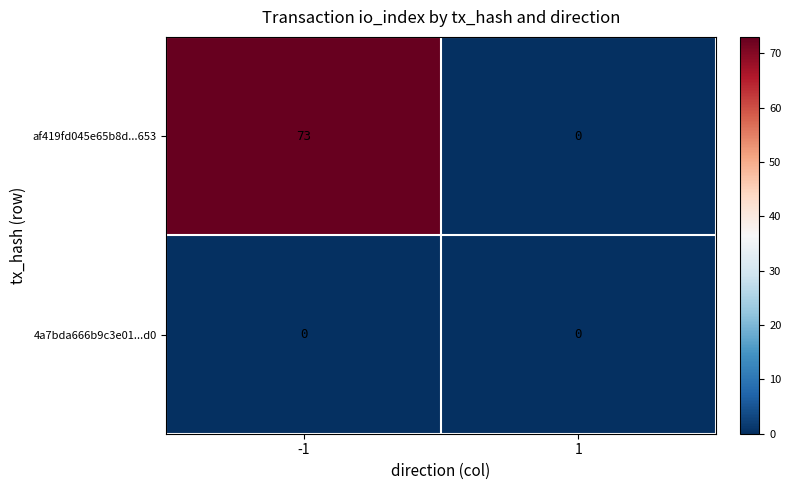

What value does the af419fd045e65b8d...653 series have at -1?

73